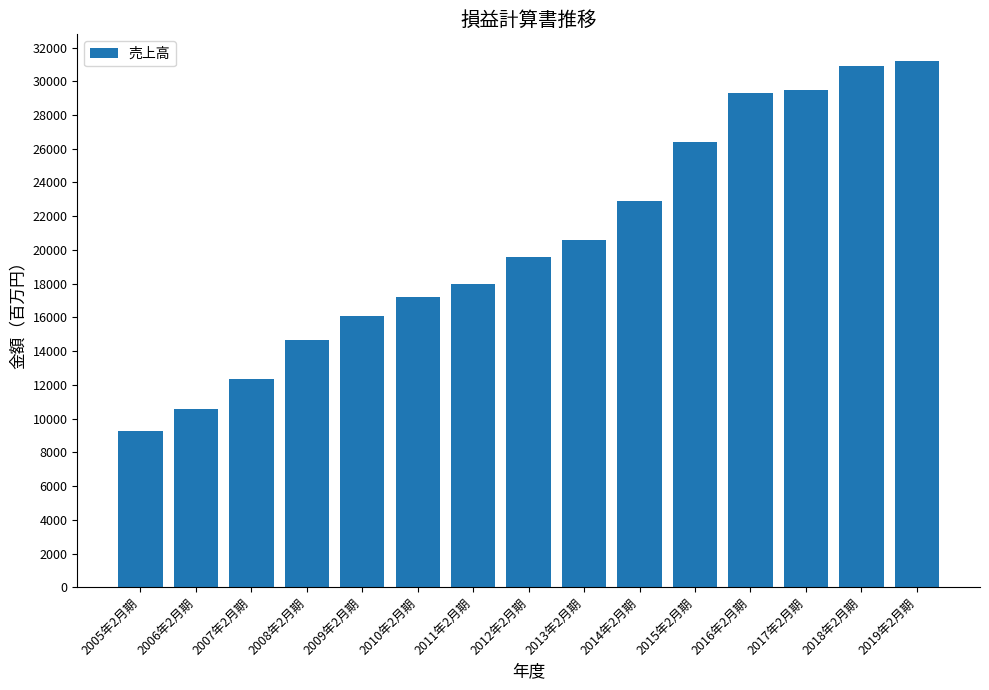

How many distinct data groups are displayed?

1